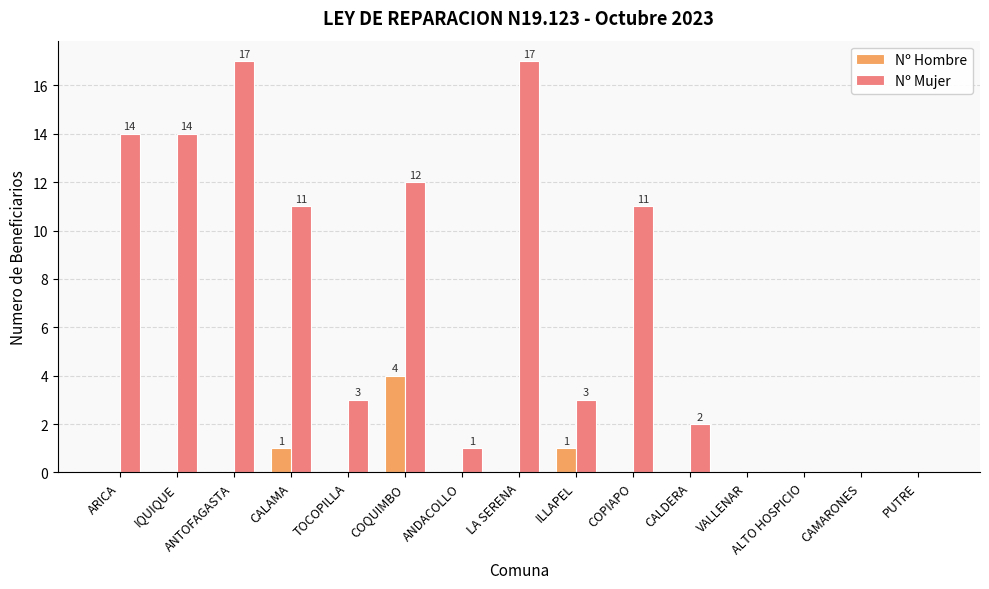

What is the maximum value for Nº Hombre?

4